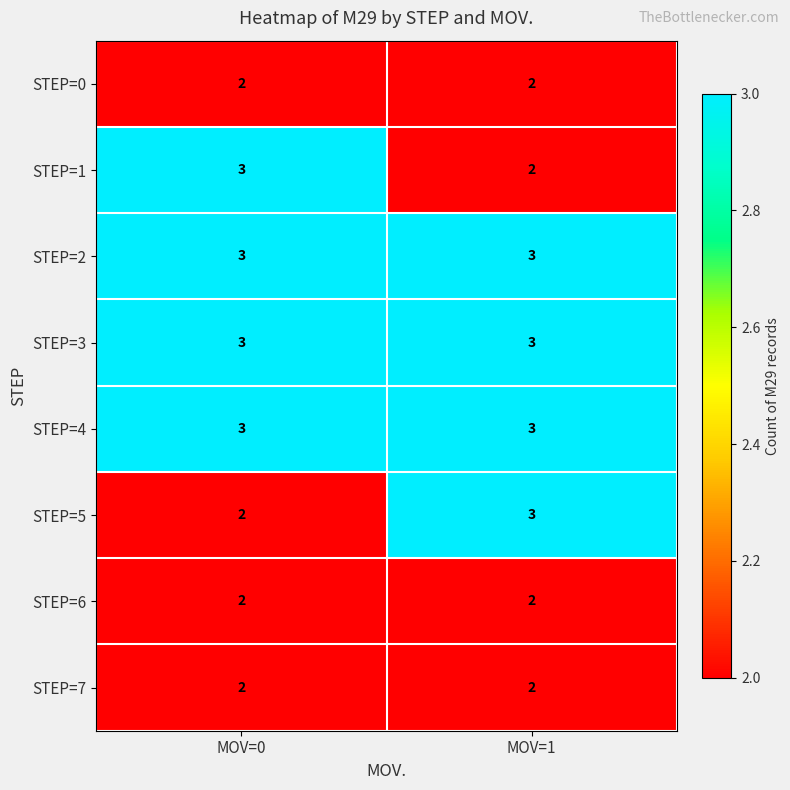

What is the total value across all series at MOV=0?

20